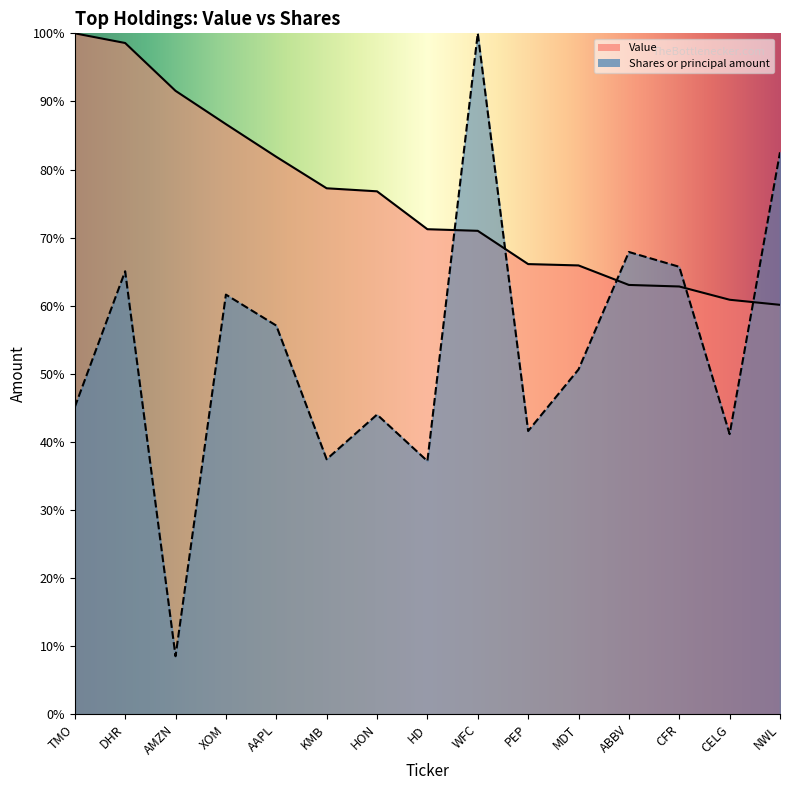

The value of Shares or principal amount at AMZN is 8.5. True or false?

True